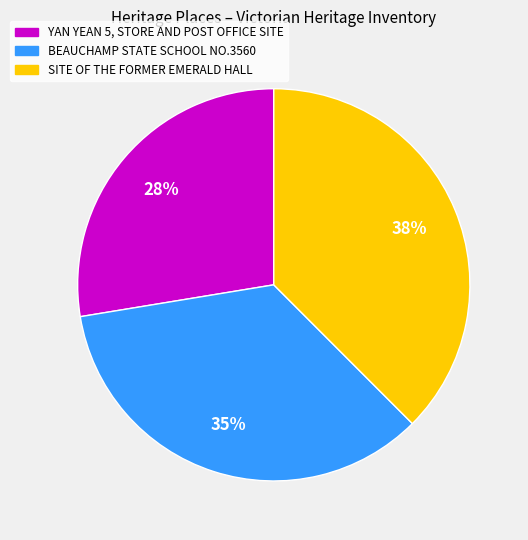

Is there any slice that represents more than half of the pie?

No